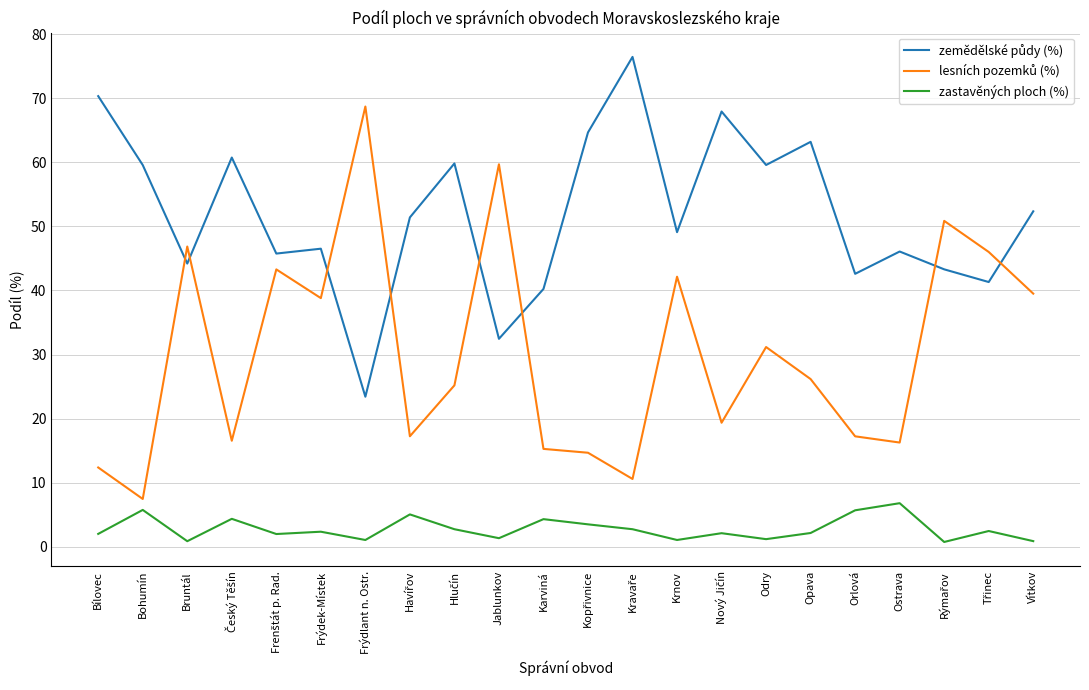

Is this an area chart (filled region under the line)?

No